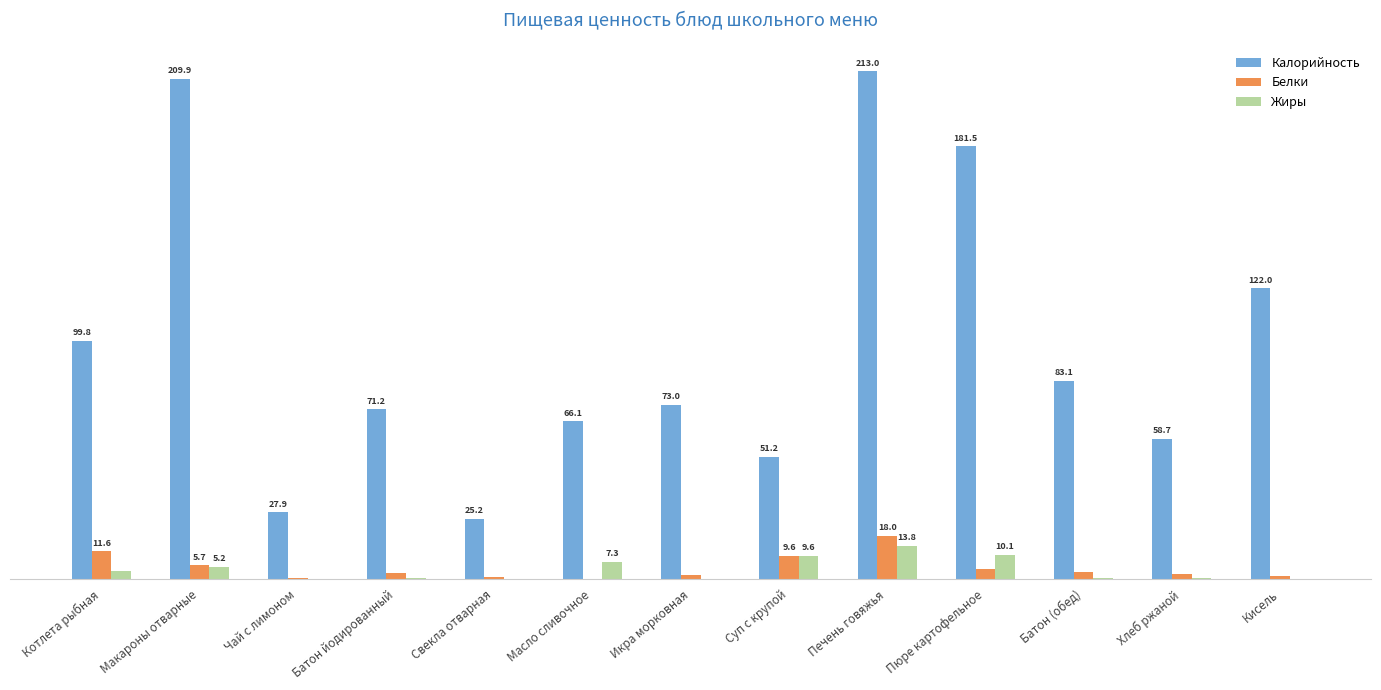

Where does the Калорийность series first go above 72?

Котлета рыбная